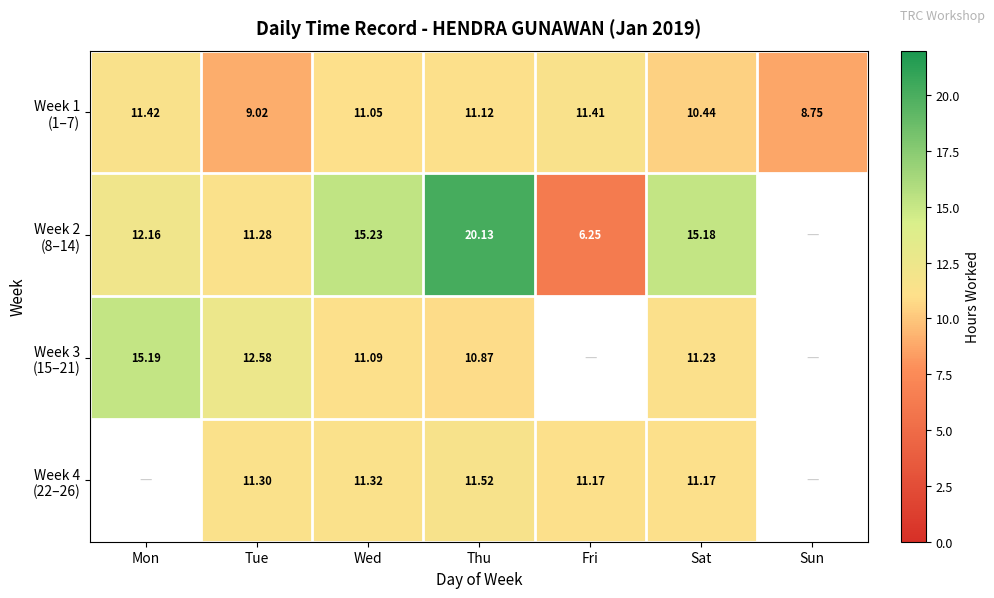

Rank the series by their maximum value, from highest to lowest.

Week 2 (8–14), Week 3 (15–21), Week 4 (22–26), Week 1 (1–7)